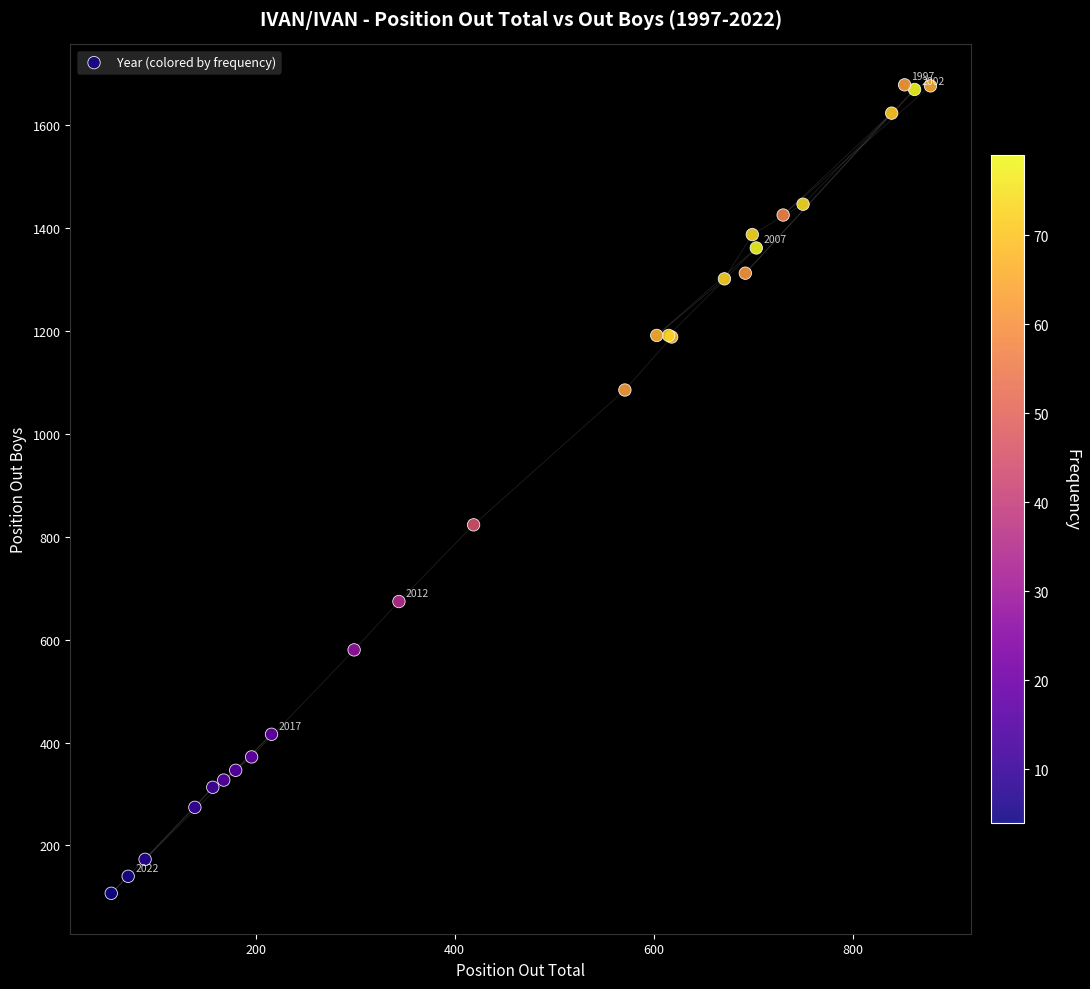

What Y value in the scatter plot is closest to 892?

823